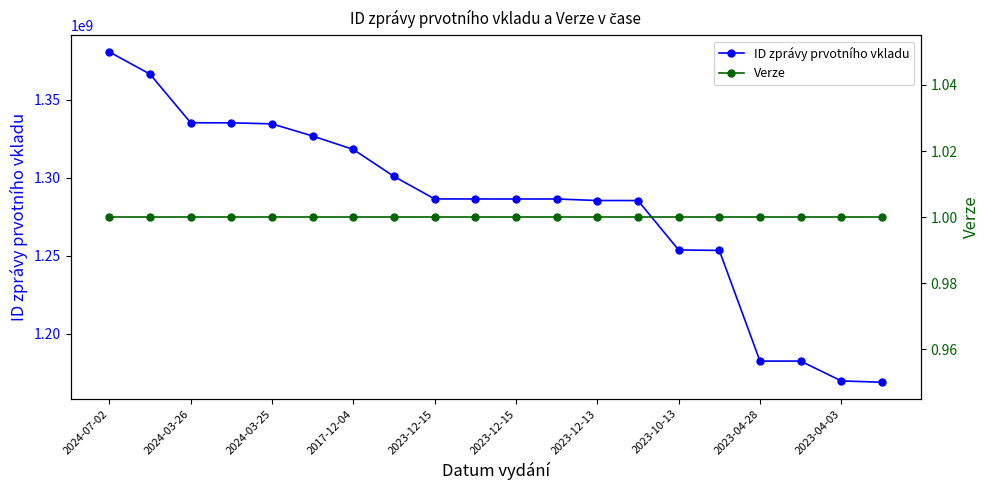

Which series has the largest total across all categories?

ID zprávy prvotního vkladu